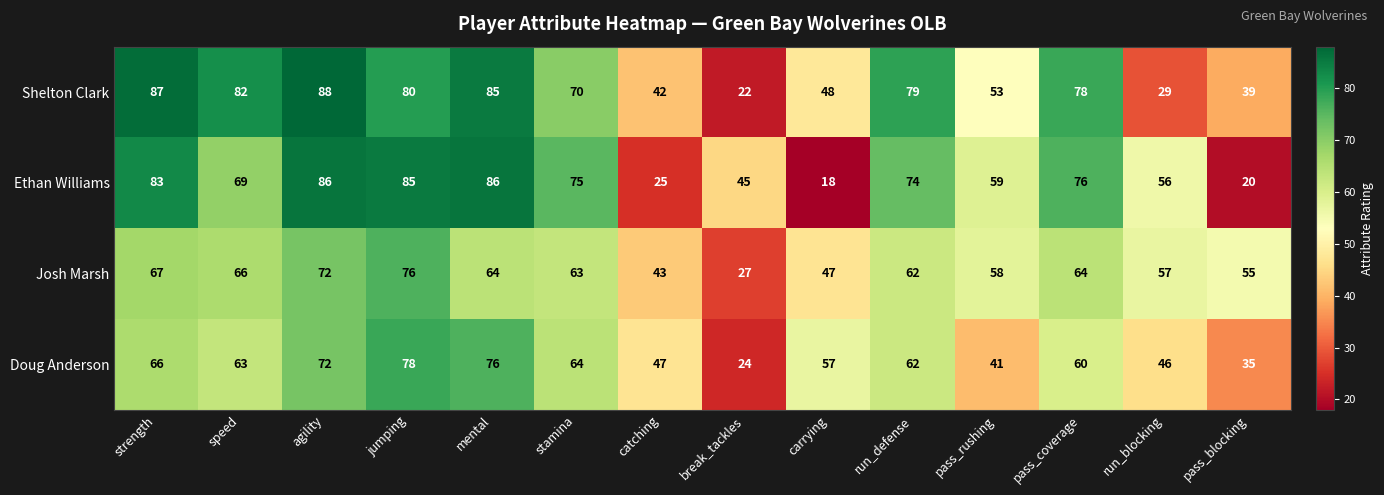

Rank the categories by Shelton Clark value from lowest to highest.

break_tackles, run_blocking, pass_blocking, catching, carrying, pass_rushing, stamina, pass_coverage, run_defense, jumping, speed, mental, strength, agility